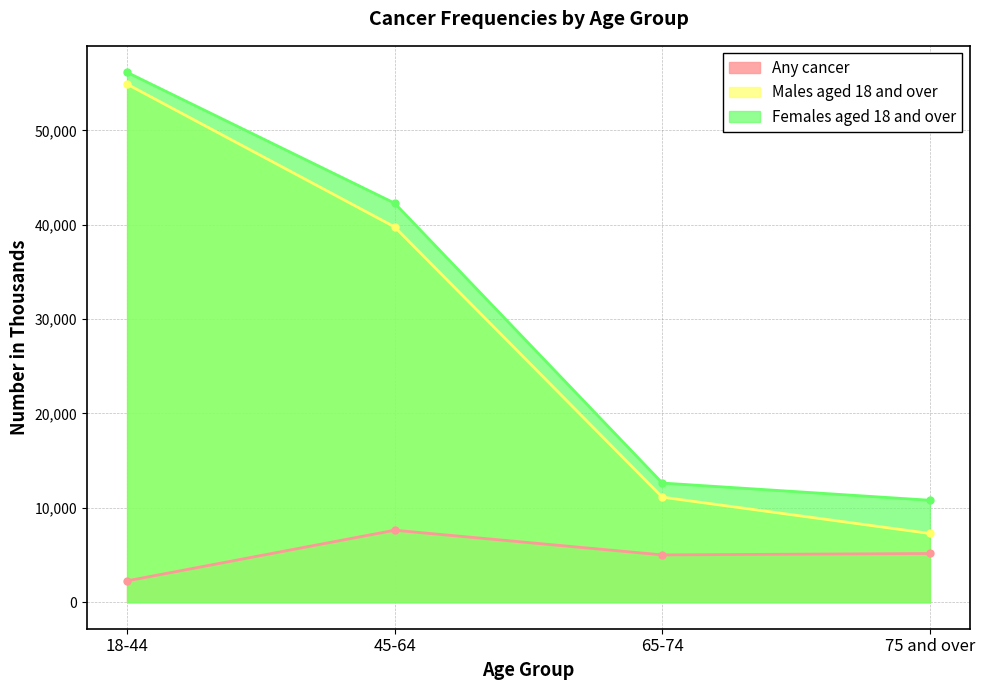

Rank the series at 45-64 from highest to lowest value.

Females aged 18 and over, Males aged 18 and over, Any cancer